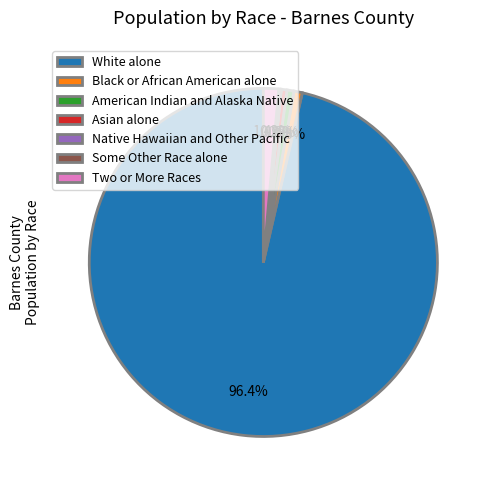

What is the ratio of the value at American Indian and Alaska Native to the value at Two or More Races?

0.5